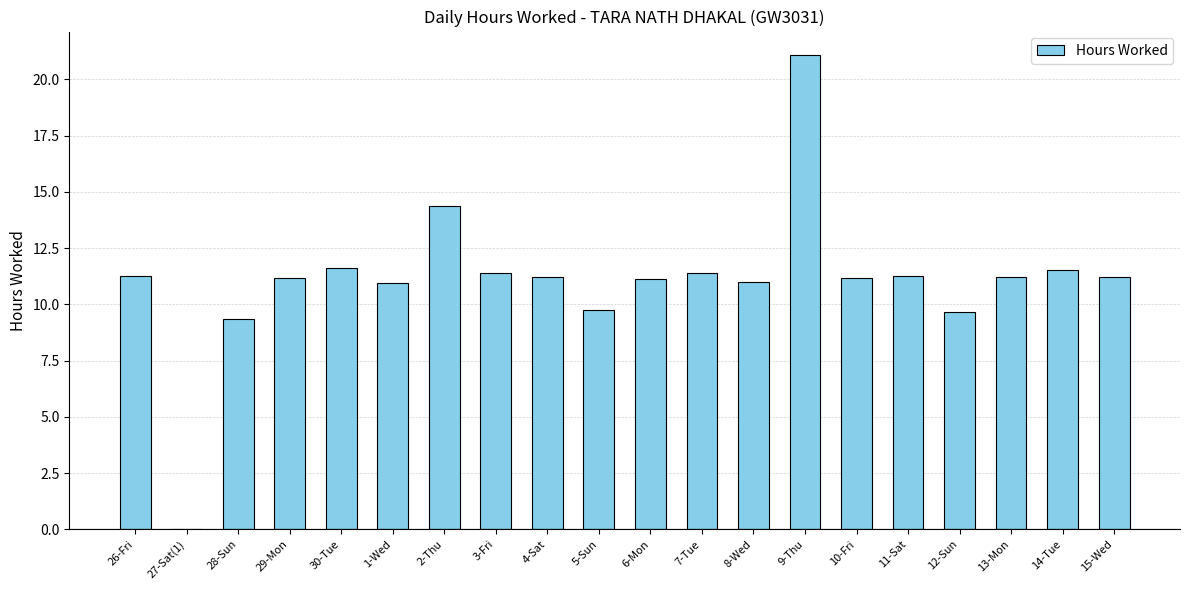

How many categories are shown in the chart?

20